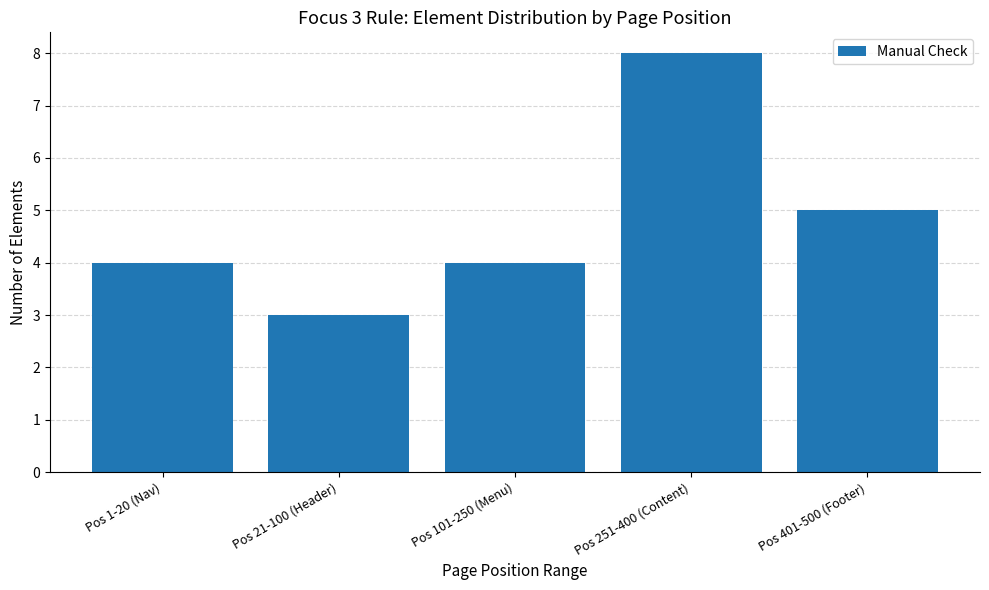

What is the label of the 2nd bar from the right?

Pos 251-400 (Content)